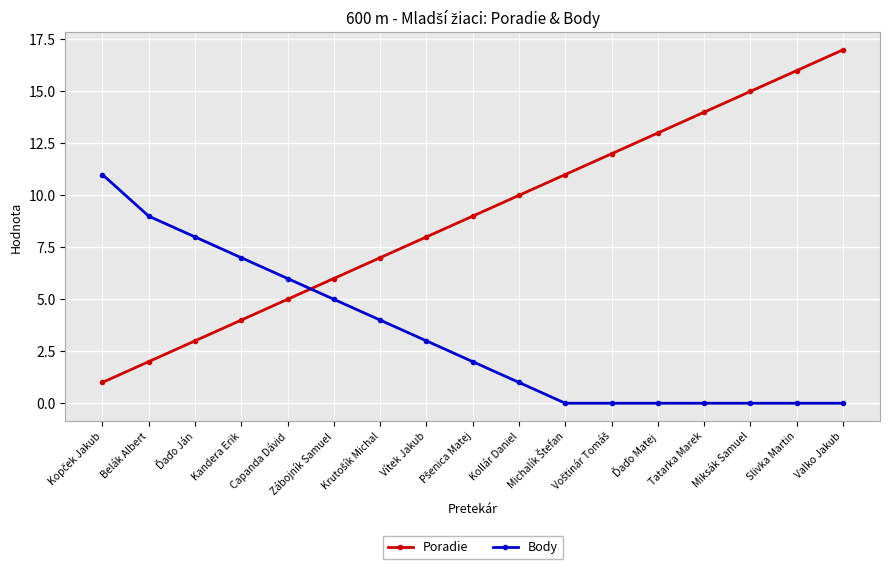

At which category does the chart reach its peak across all series?

Valko Jakub